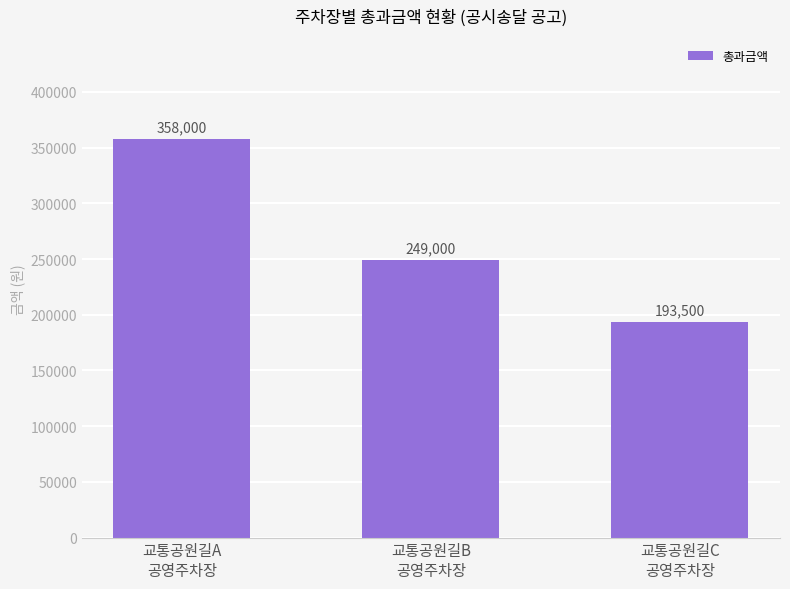

What is the smallest value displayed?

193500